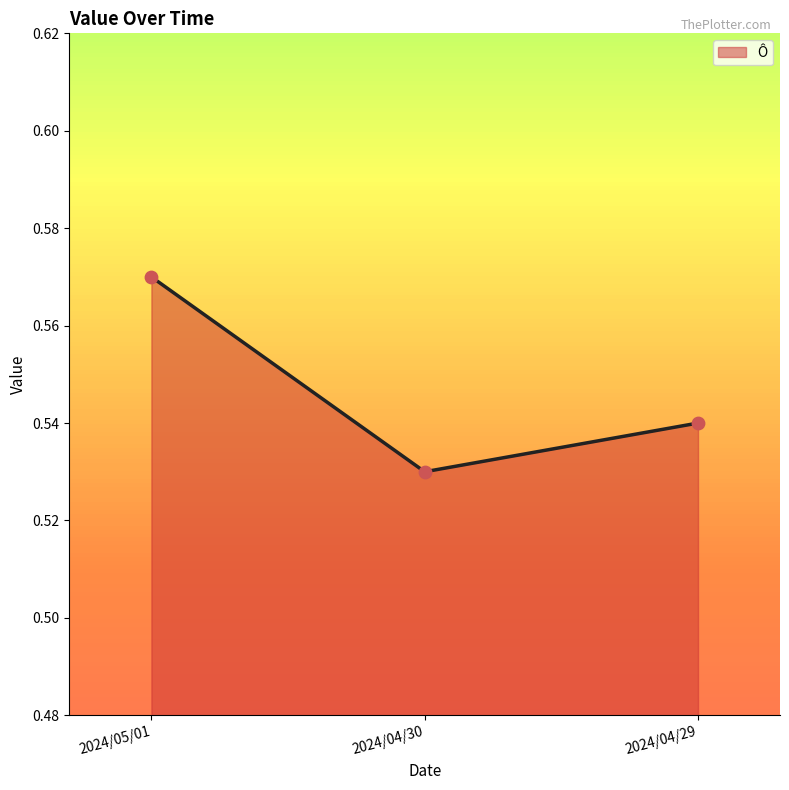

Between 2024/04/29 and 2024/04/30, which is larger?

2024/04/29